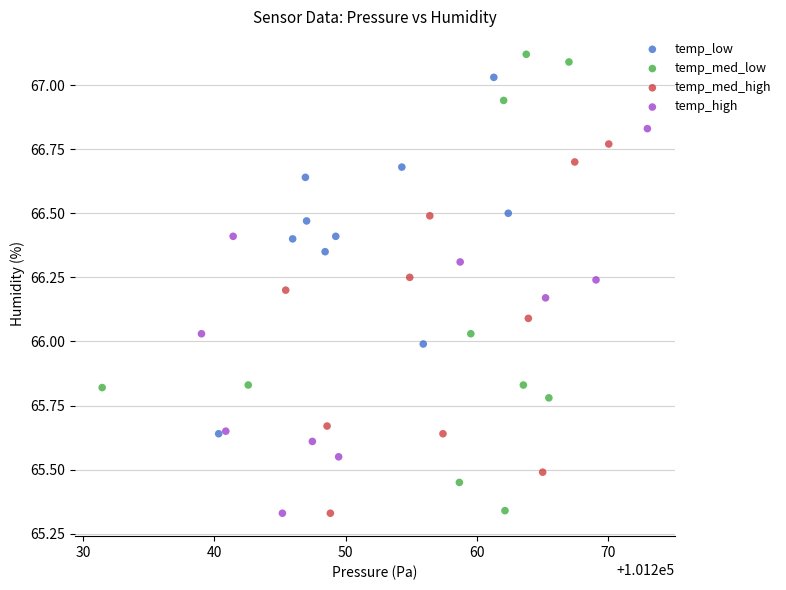

What are all the series names shown in the legend?

temp_low, temp_med_low, temp_med_high, temp_high